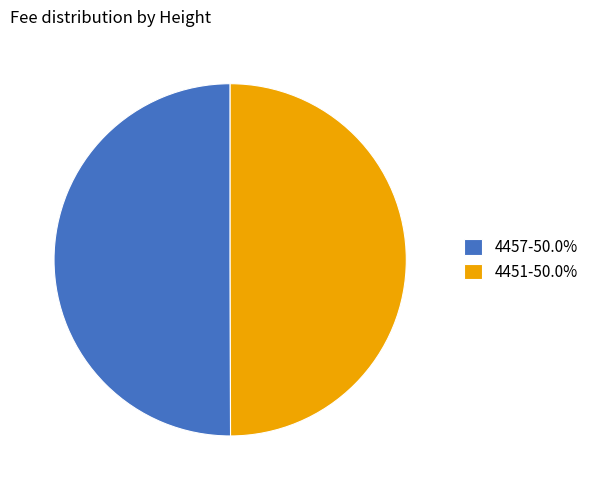

What is the ratio of the value at 4457-50.0% to the value at 4451-50.0%?

1.0